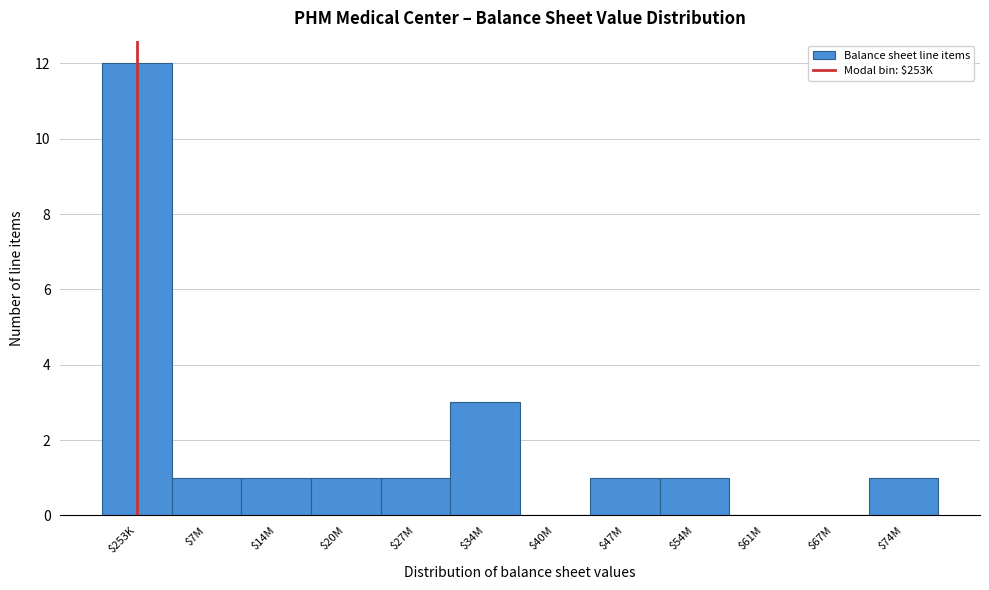

What is the sum of all values?

22